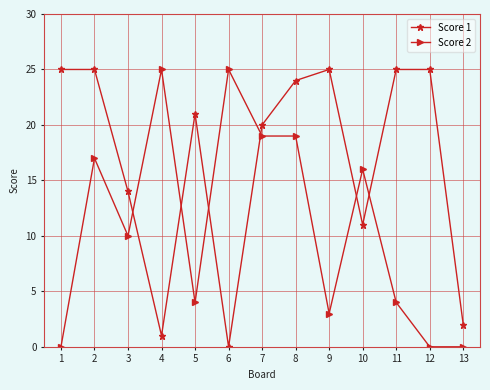

What is the value of the Score 2 point at the 6th from the left?

25